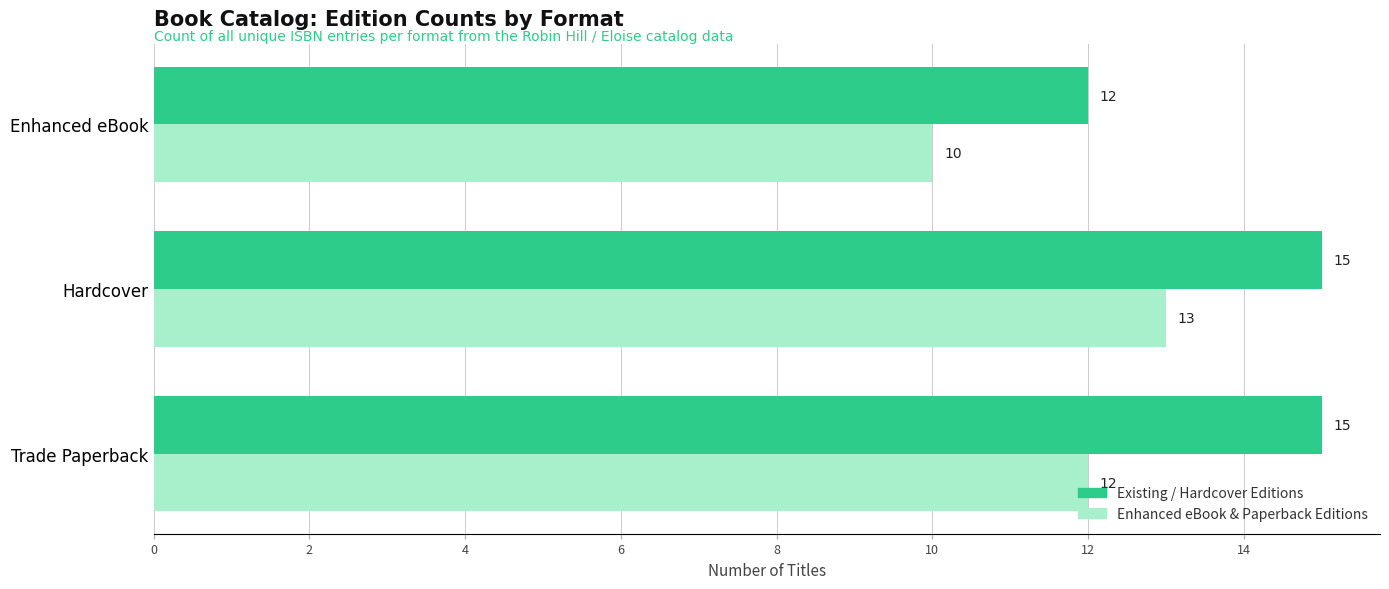

At which category is the sum across all series the highest?

Hardcover